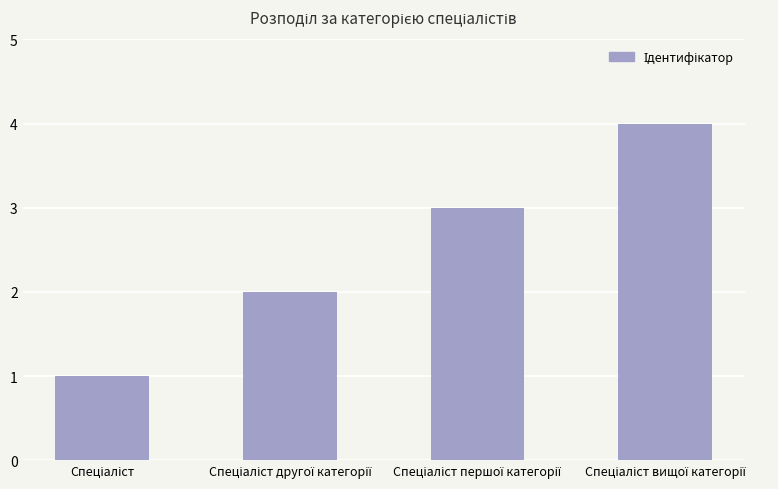

Reading left to right, list all the values displayed in this chart.

1	2	3	4